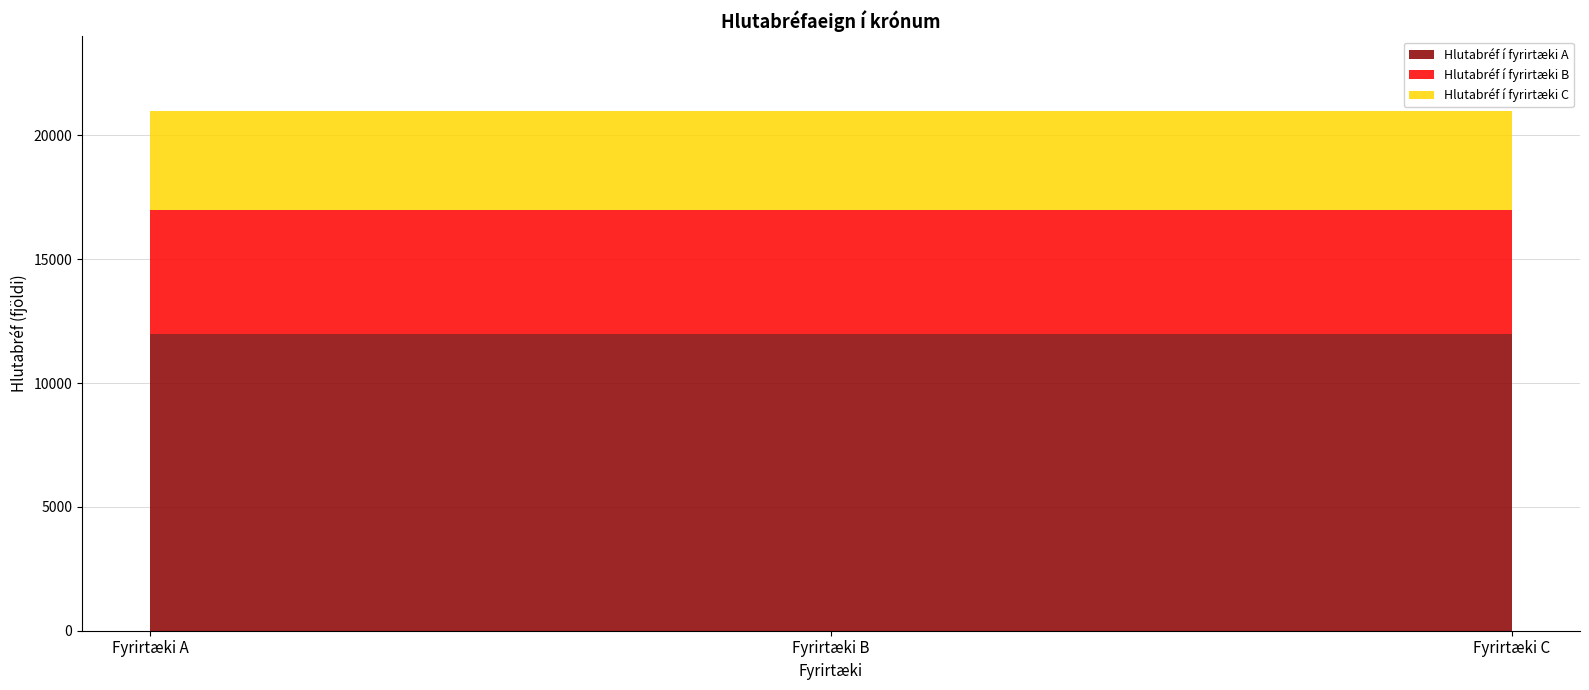

The value of Hlutabréf í fyrirtæki A at Fyrirtæki C is 3472. True or false?

False